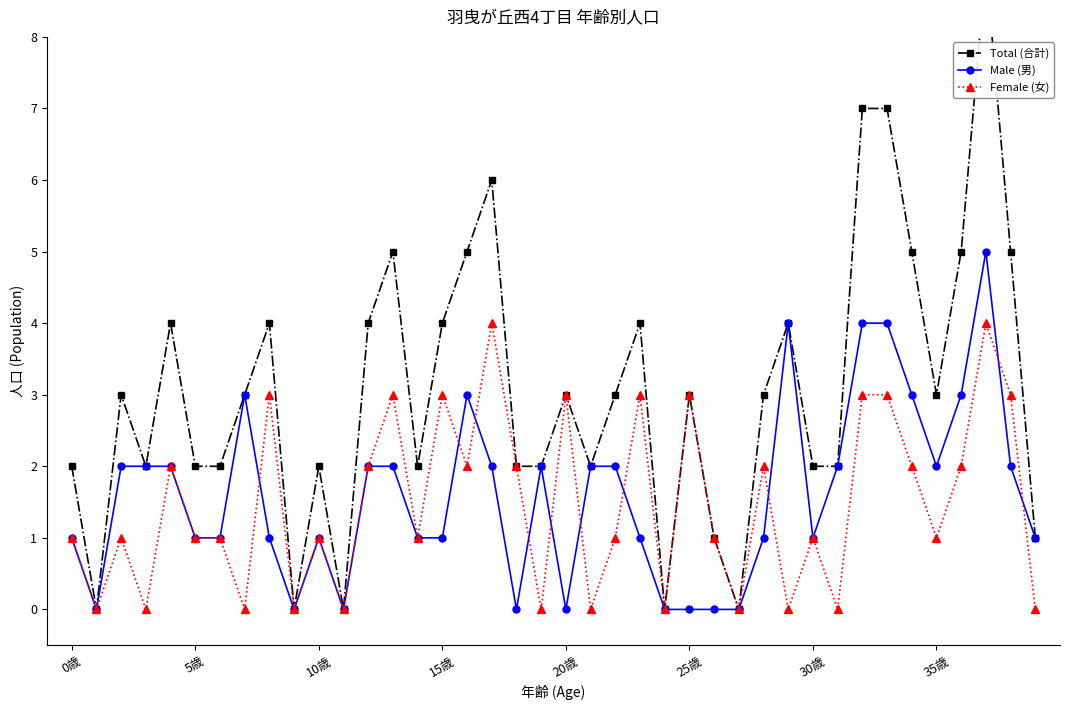

True or false: Female (女) has more than 2 points higher than both neighbors.

True